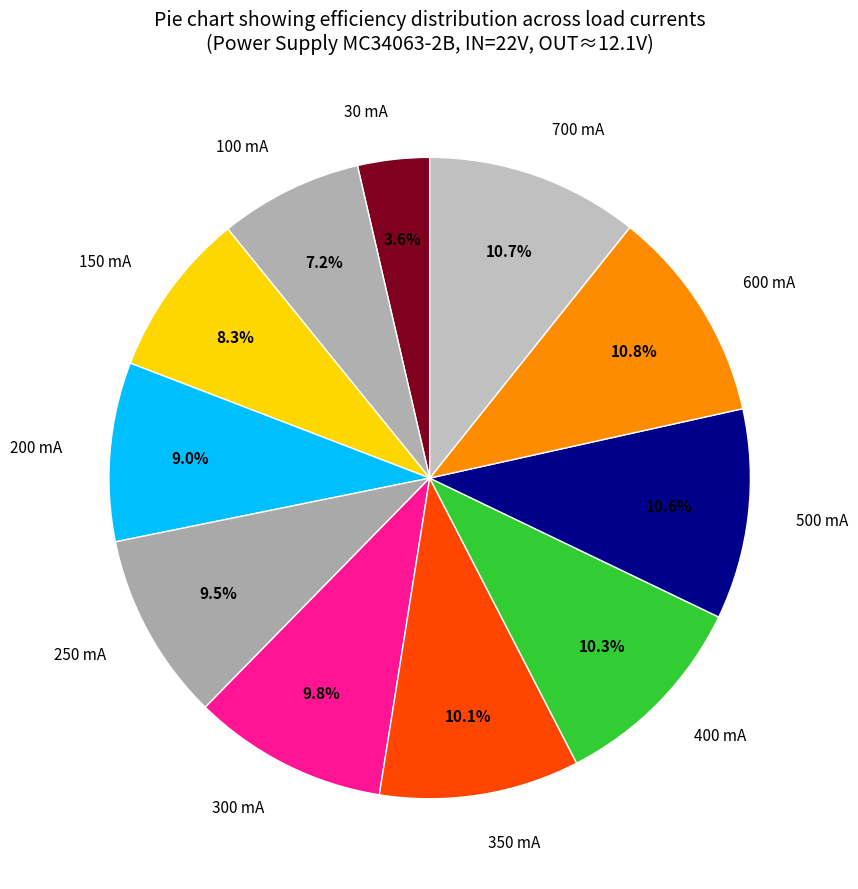

How many slices are in this pie chart?

11